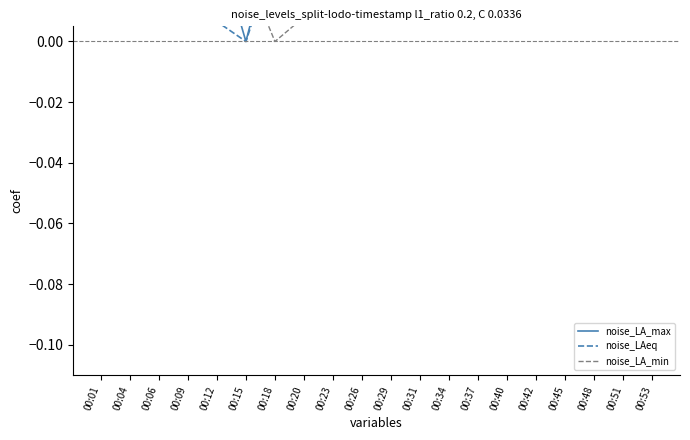

In noise_LAeq, how many points are lower than both neighbors (excluding endpoints)?

6